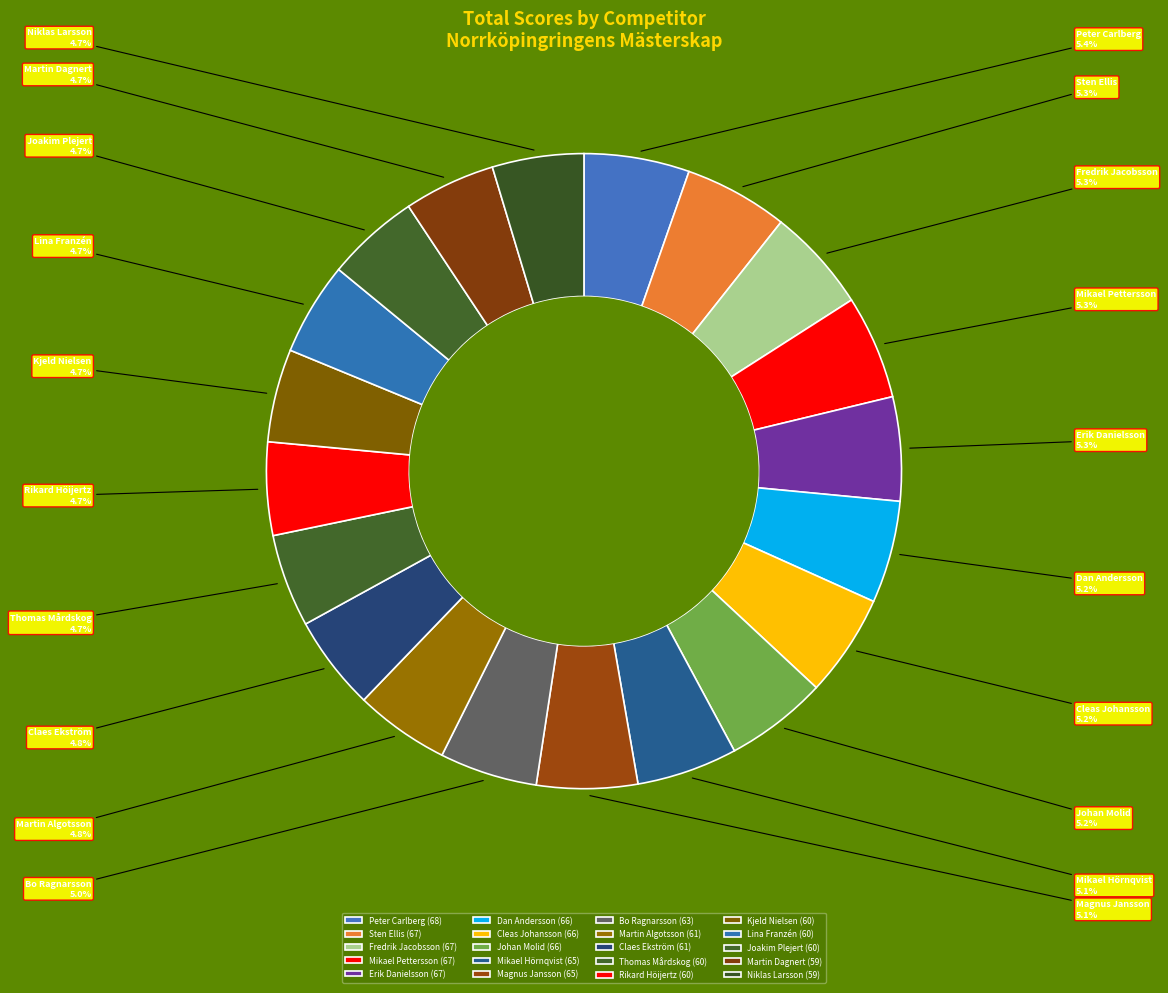

What is the ratio of the value at Joakim Plejert to the value at Peter Carlberg?

0.9